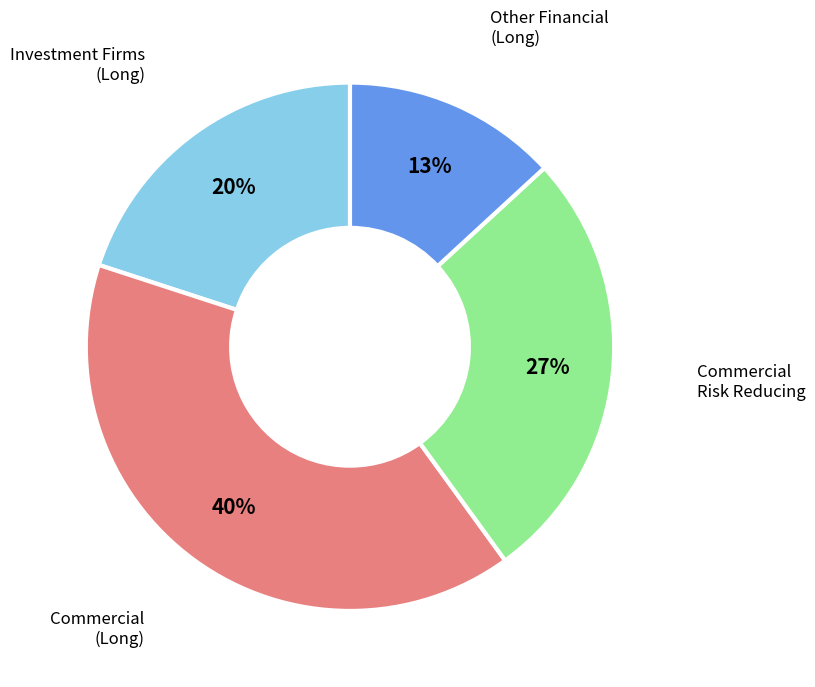

Does any single category account for the majority?

No